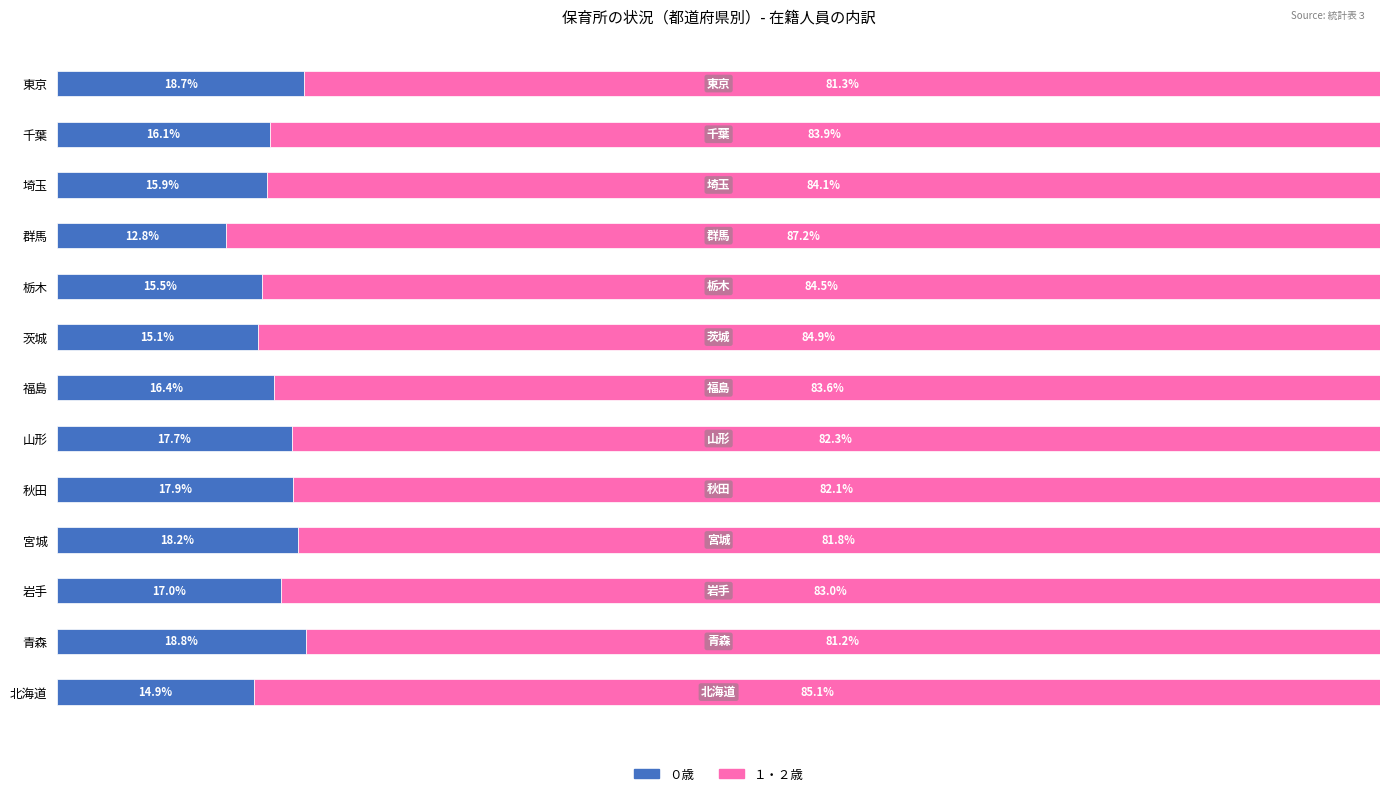

Is the value of ０歳 at 岩手 greater than the value of １・２歳 at 宮城?

No